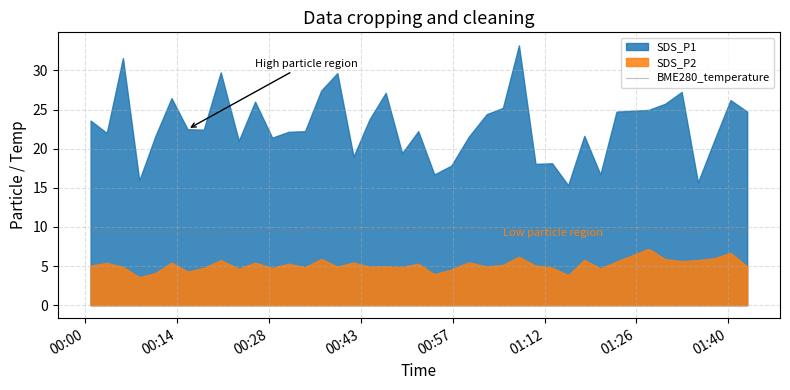

What is the maximum value for BME280_temperature?

9.8